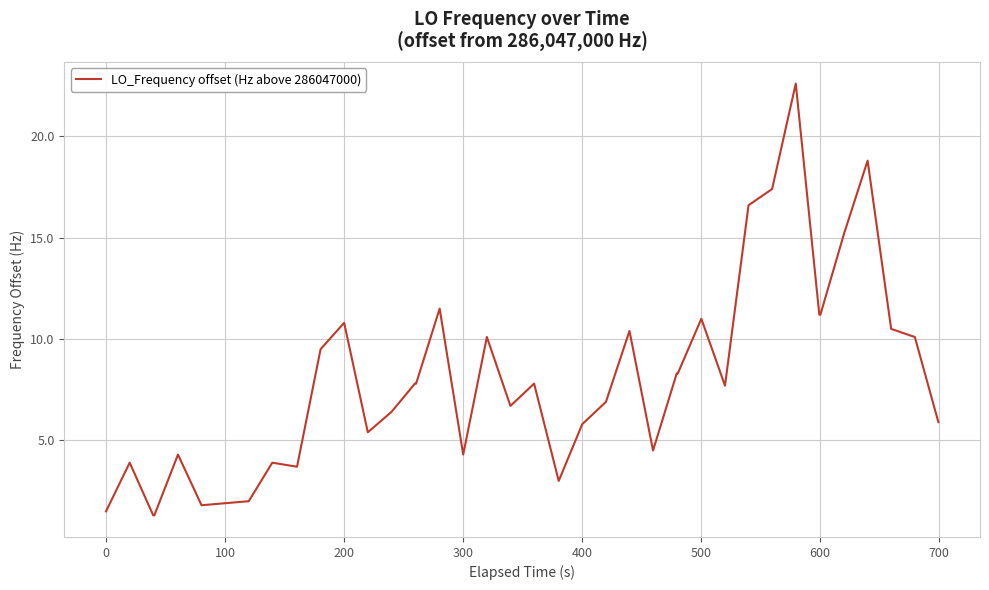

What is the maximum value shown in the chart?

22.6